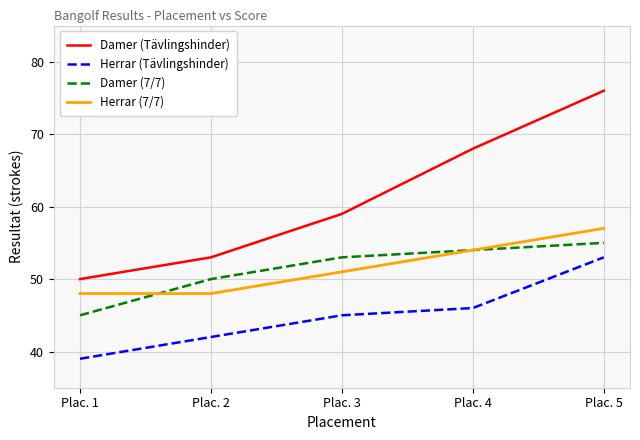

Is the value of Damer (7/7) at Plac. 1 greater than the value of Herrar (Tävlingshinder) at Plac. 1?

Yes